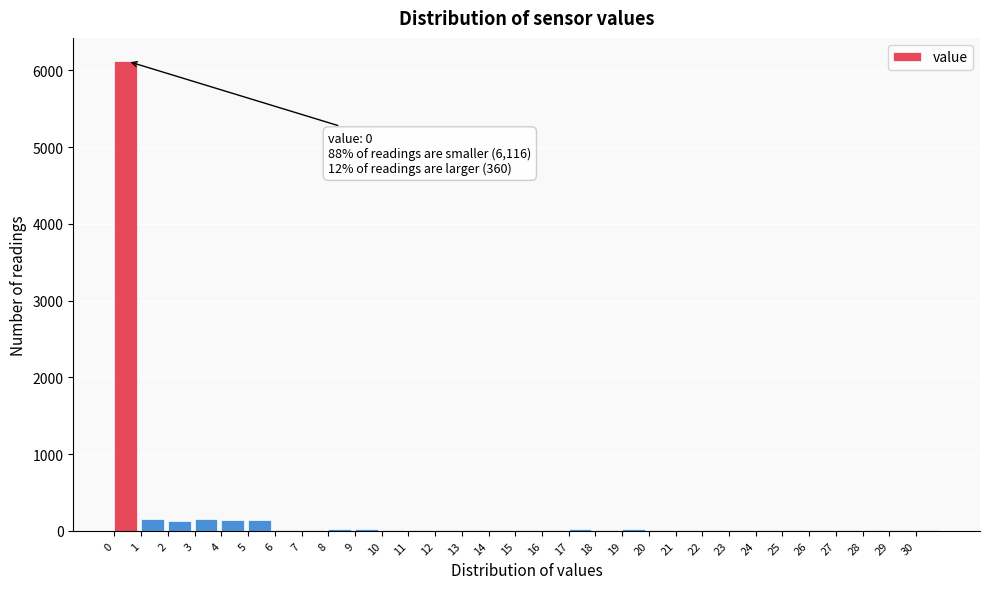

Over which range of the x-axis is the bar tallest?

0 to 1